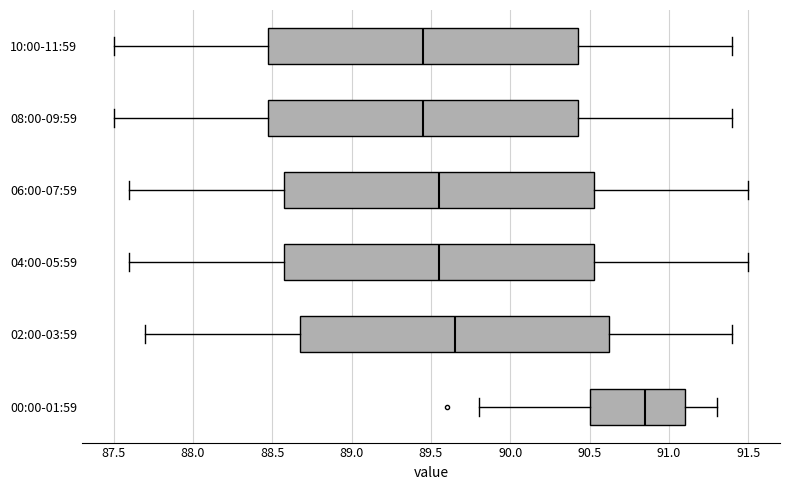

Which box's median line is the furthest to the right?

00:00-01:59